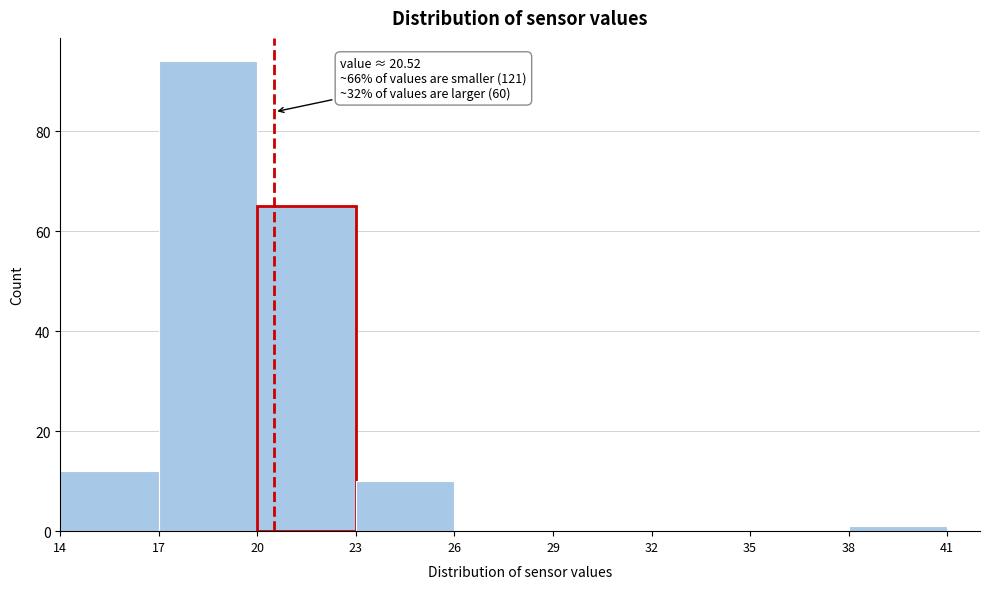

Which range on the x-axis has the tallest bar?

17 to 20